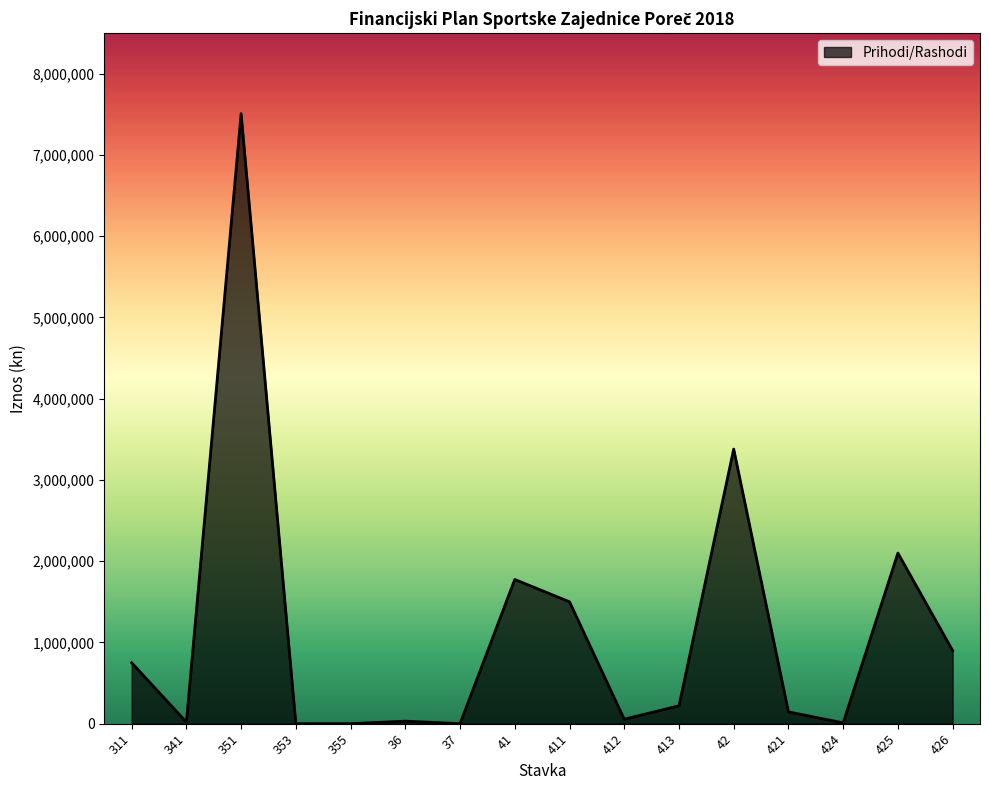

What is the ratio of the value at 351 to the value at 413?

34.1